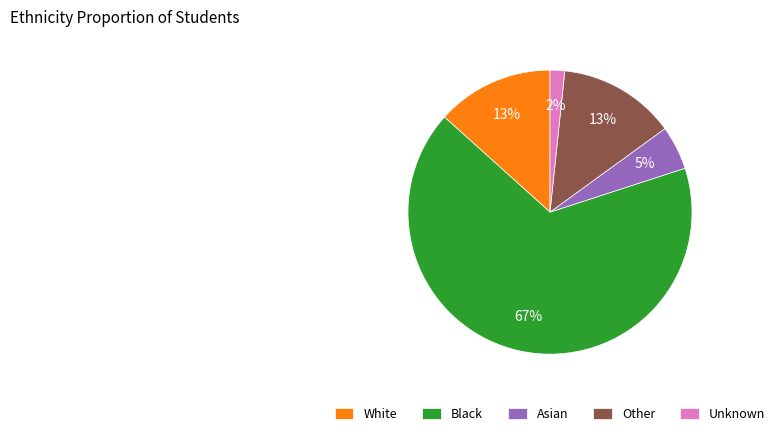

How many slices are in this pie chart?

5